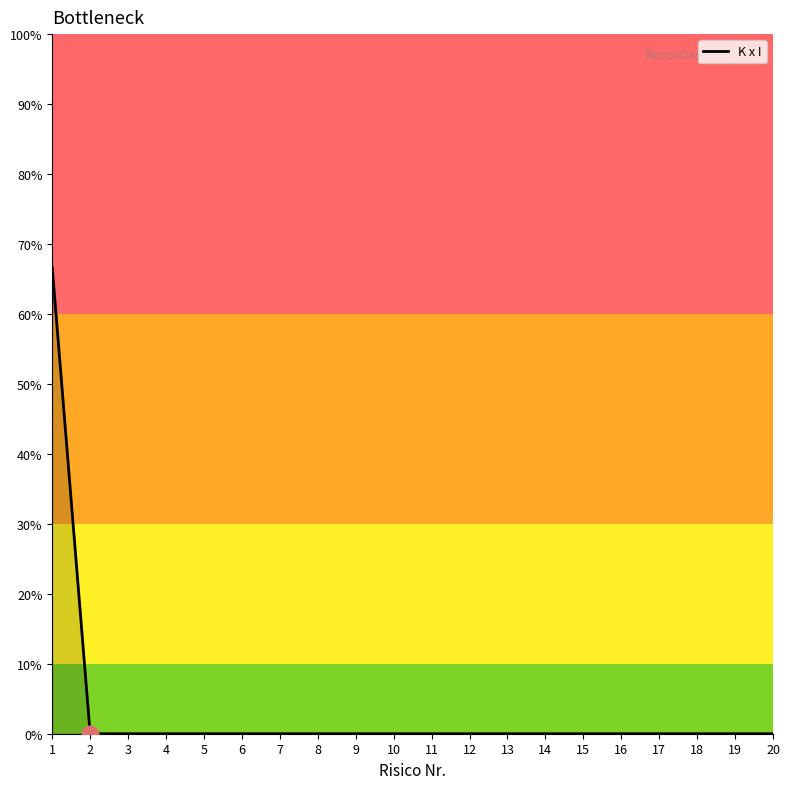

The chart shows a value of 0.0 at 5. True or false?

True